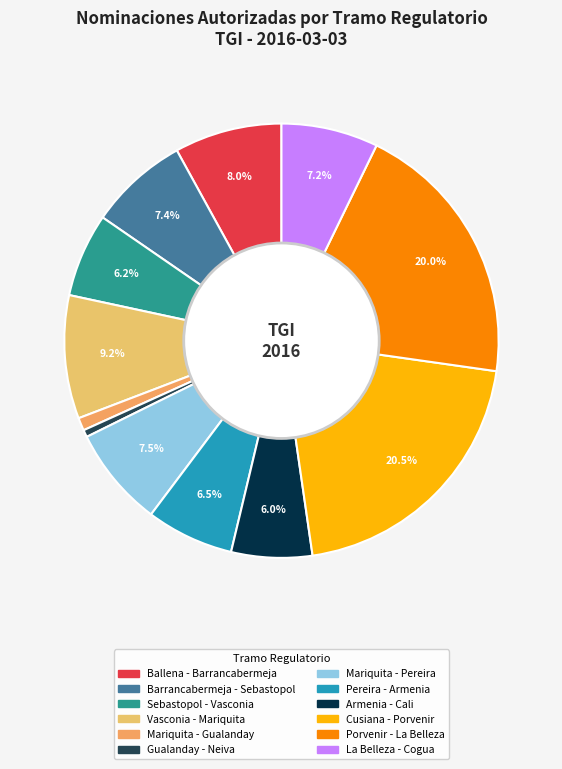

What percentage is the La Belleza - Cogua slice, to the nearest percent?

7%